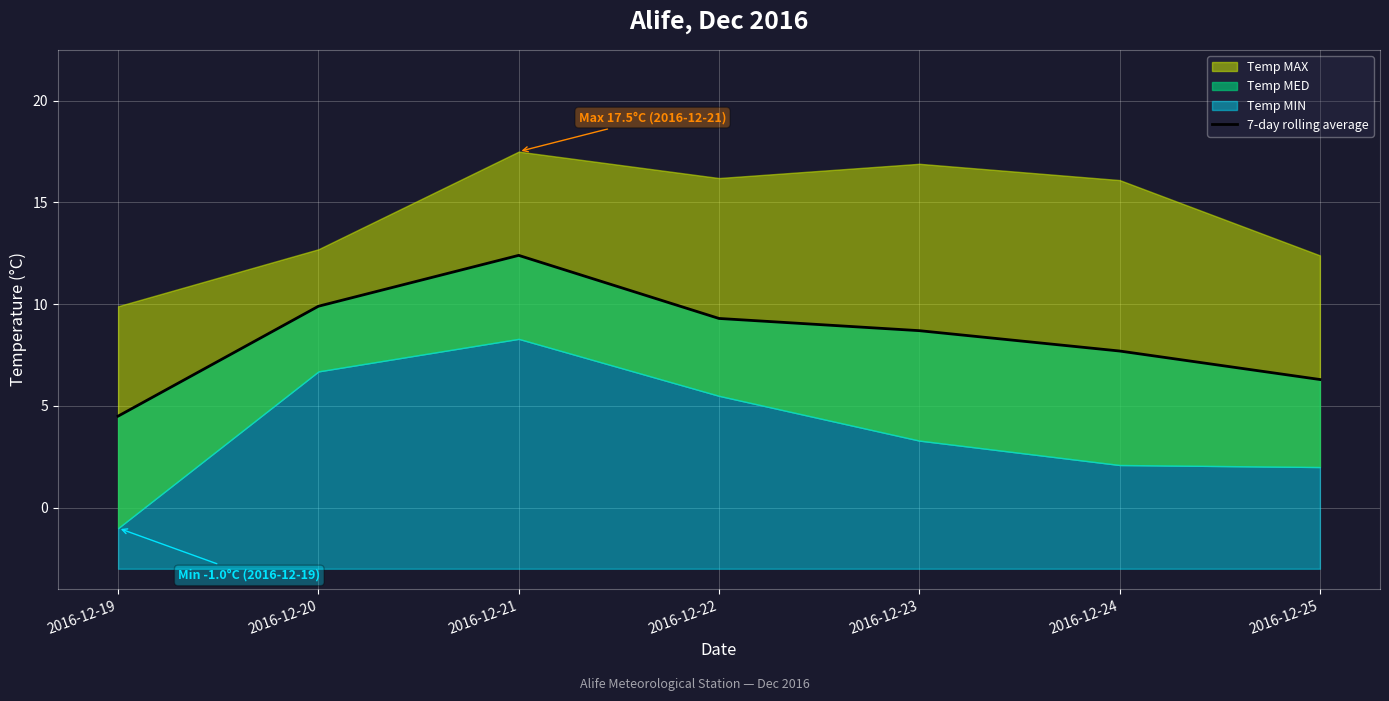

Which category has the lowest value across all series?

2016-12-19